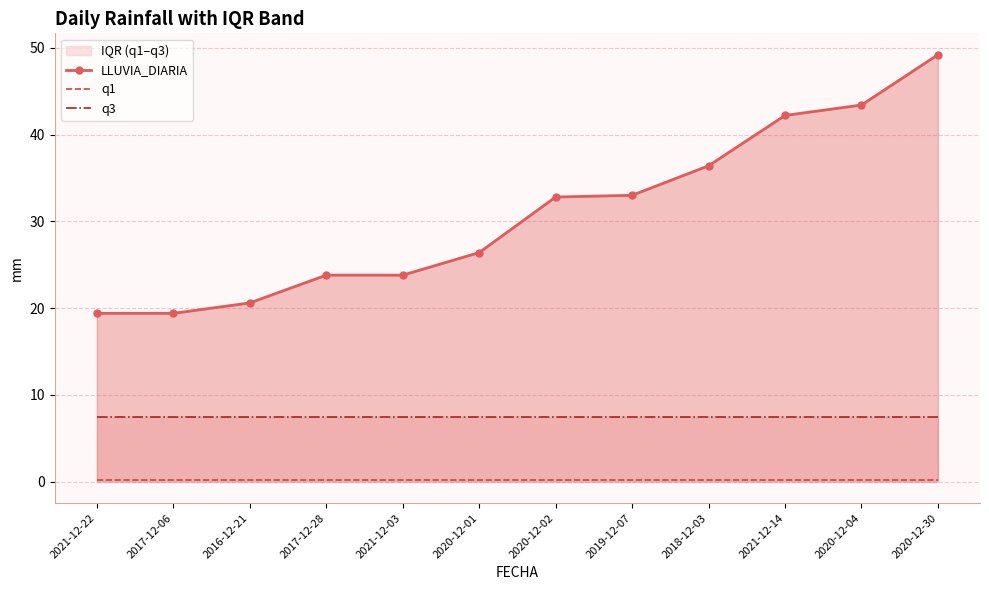

Reading left to right, transcribe all the data shown in this chart.

LLUVIA_DIARIA: 2021-12-22=19.4	2017-12-06=19.4	2016-12-21=20.6	2017-12-28=23.8	2021-12-03=23.8	2020-12-01=26.4	2020-12-02=32.8	2019-12-07=33.0	2018-12-03=36.4	2021-12-14=42.2	2020-12-04=43.4	2020-12-30=49.2
q1: 2021-12-22=0.2	2017-12-06=0.2	2016-12-21=0.2	2017-12-28=0.2	2021-12-03=0.2	2020-12-01=0.2	2020-12-02=0.2	2019-12-07=0.2	2018-12-03=0.2	2021-12-14=0.2	2020-12-04=0.2	2020-12-30=0.2
q3: 2021-12-22=7.4	2017-12-06=7.4	2016-12-21=7.4	2017-12-28=7.4	2021-12-03=7.4	2020-12-01=7.4	2020-12-02=7.4	2019-12-07=7.4	2018-12-03=7.4	2021-12-14=7.4	2020-12-04=7.4	2020-12-30=7.4